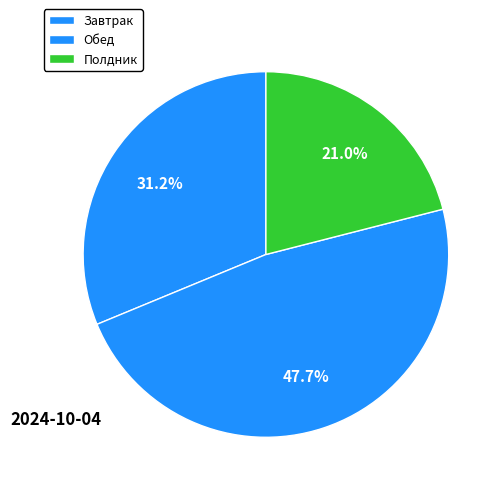

How many segments does this pie chart have?

3